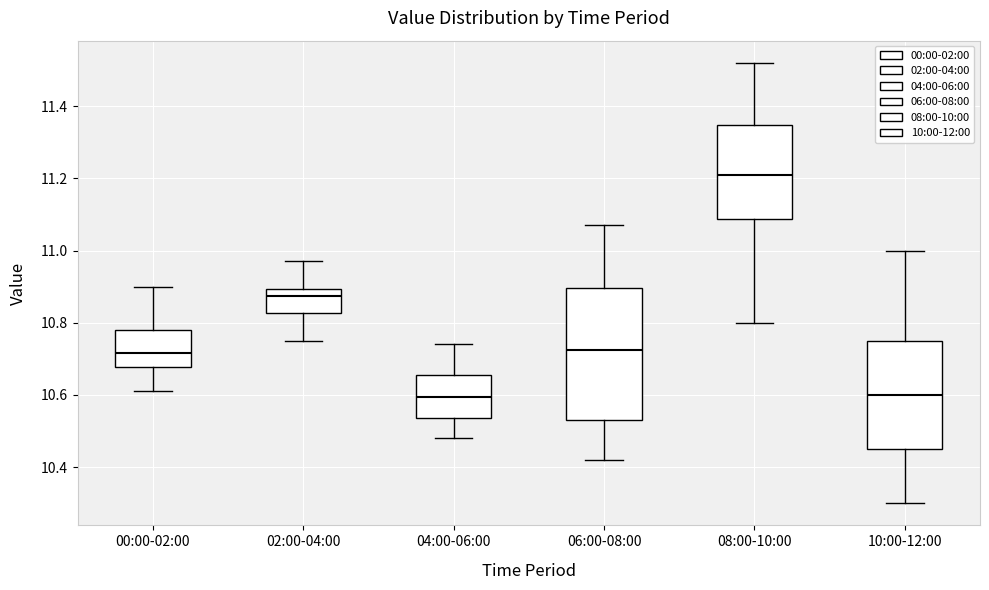

Reading left to right, read every box against the y-axis: the position of its median line, the range the box covers, and the ends of its whiskers. The values are not printed on the chart, so give them approximately, as read against the axis.

00:00-02:00: median 10.72, box 10.68 to 10.78, whiskers 10.62 to 10.90
02:00-04:00: median 10.88, box 10.82 to 10.90, whiskers 10.76 to 10.98
04:00-06:00: median 10.60, box 10.54 to 10.66, whiskers 10.48 to 10.74
06:00-08:00: median 10.72, box 10.54 to 10.90, whiskers 10.42 to 11.08
08:00-10:00: median 11.22, box 11.08 to 11.34, whiskers 10.80 to 11.52
10:00-12:00: median 10.60, box 10.46 to 10.76, whiskers 10.30 to 11.00